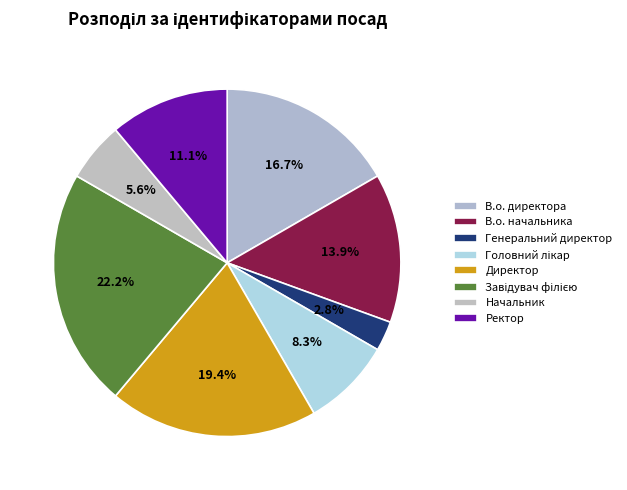

To the nearest percent, what portion does Головний лікар represent?

8%